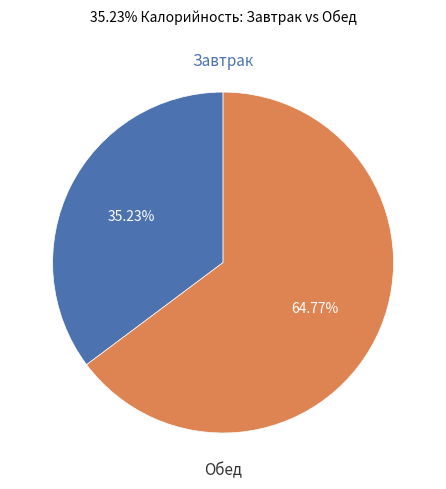

Is there any slice that represents more than half of the pie?

Yes